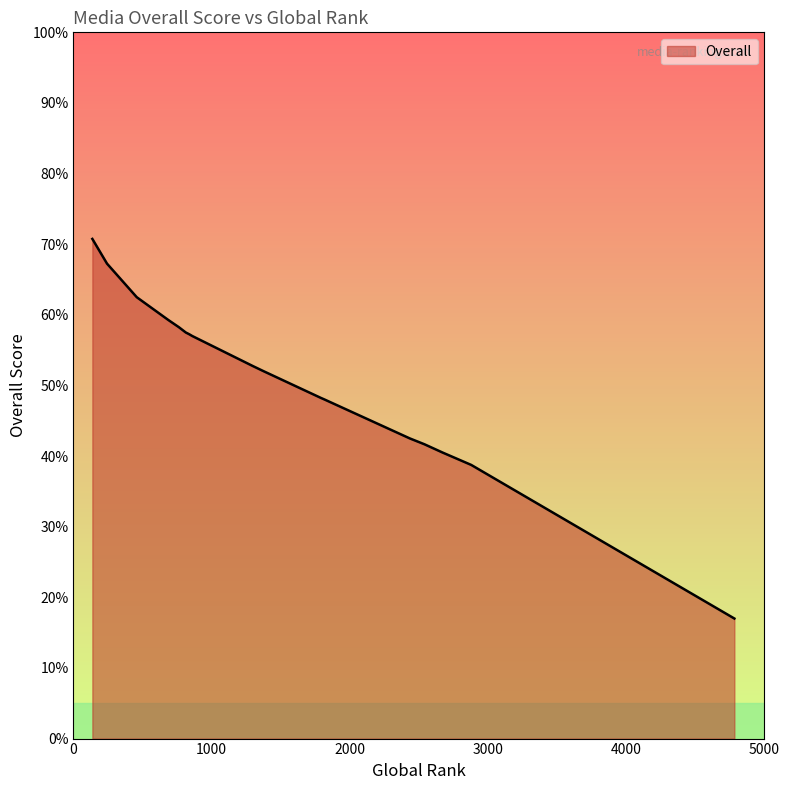

What is the sum of the values at 1818 and 1789?

96.2